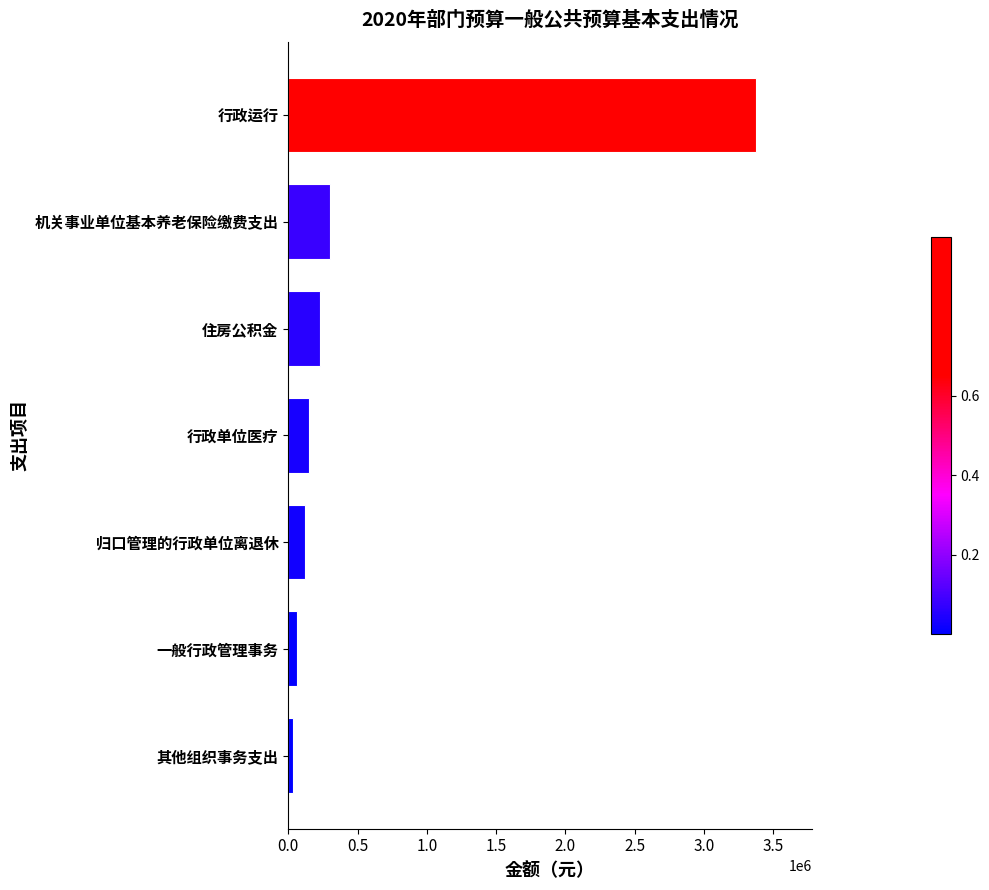

Reading bottom to top, what are all the values shown in this chart?

其他组织事务支出=36400.0	一般行政管理事务=60000.0	归口管理的行政单位离退休=124254.4	行政单位医疗=152093.8	住房公积金=228140.6	机关事业单位基本养老保险缴费支出=304187.5	行政运行=3373905.0